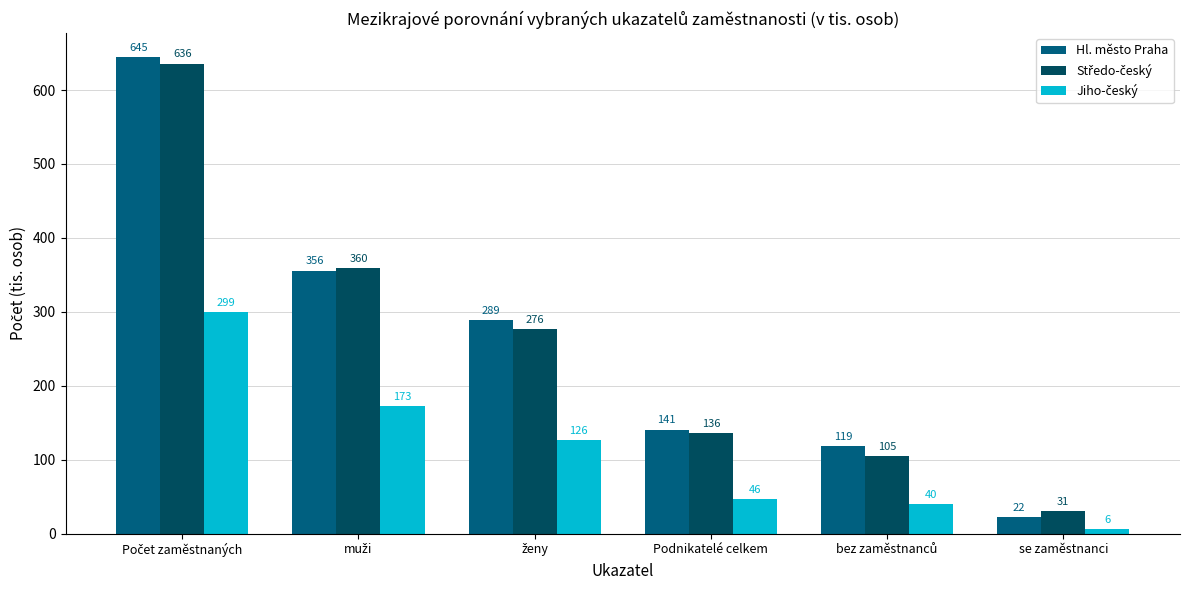

What position from the right is se zaměstnanci?

1